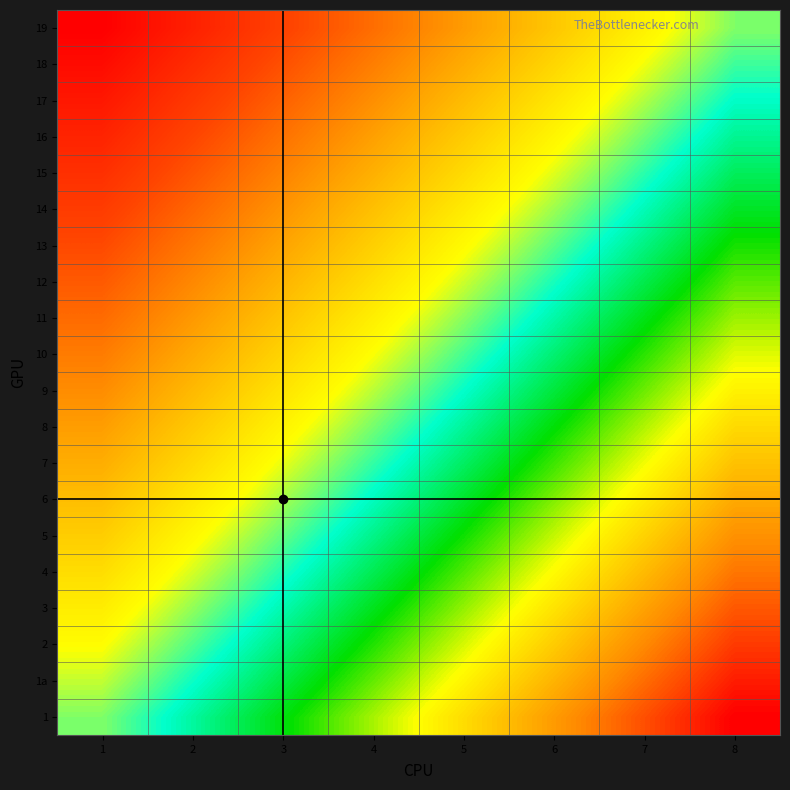

Which has a higher value, 3 or 2?

3